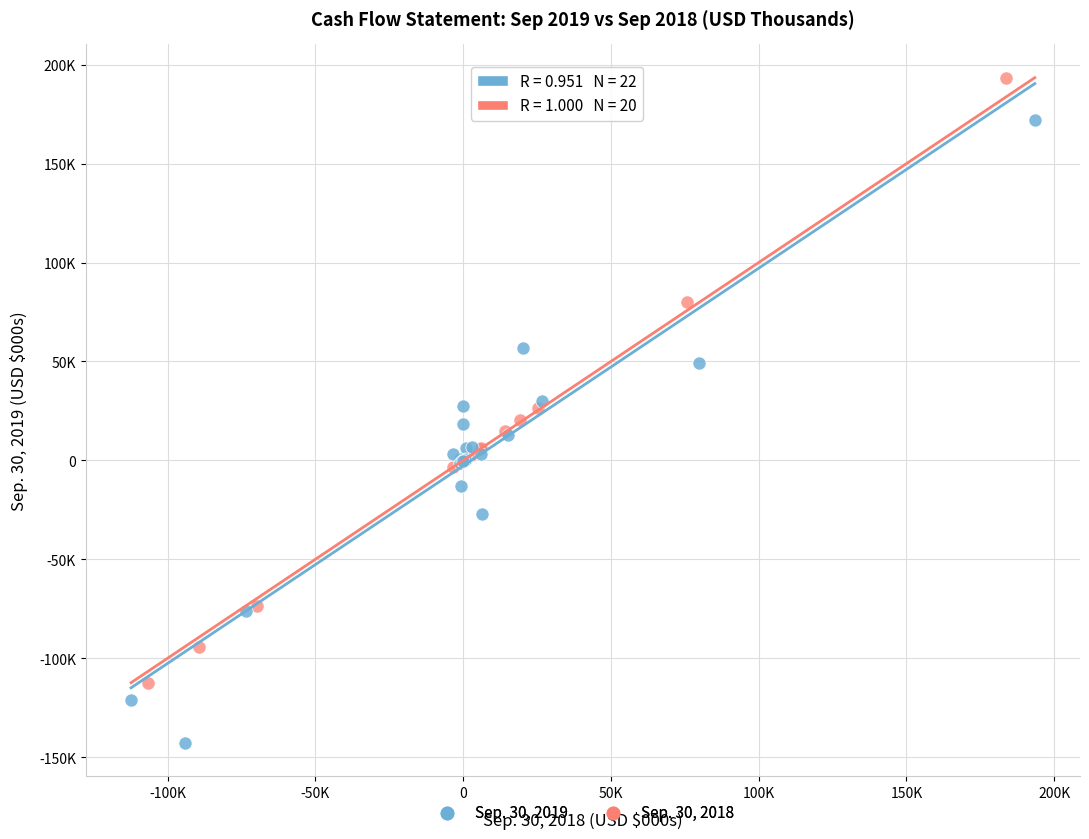

Which series has the widest spread of Y values?

Sep. 30, 2019